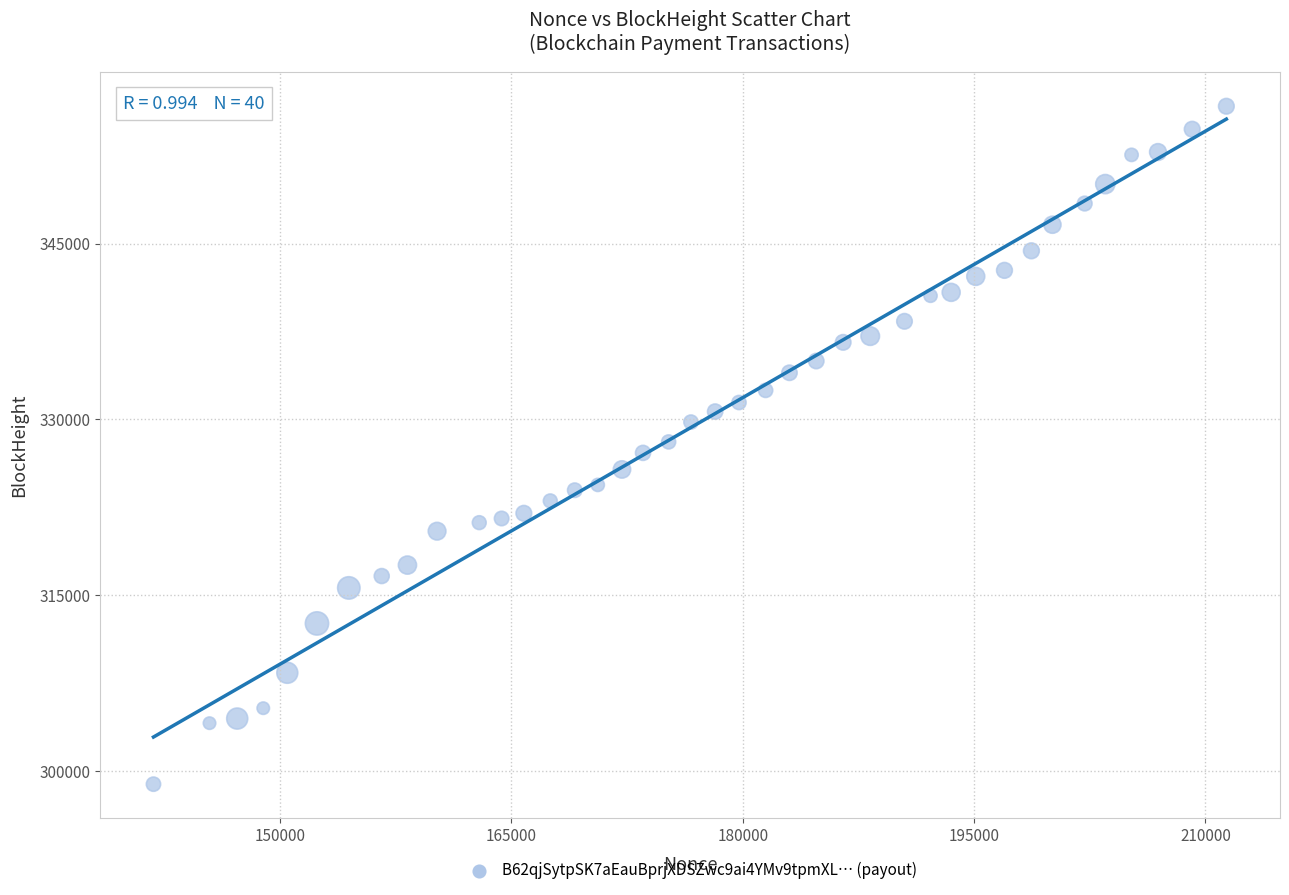

What is the range of X values (max minus min)?

69566